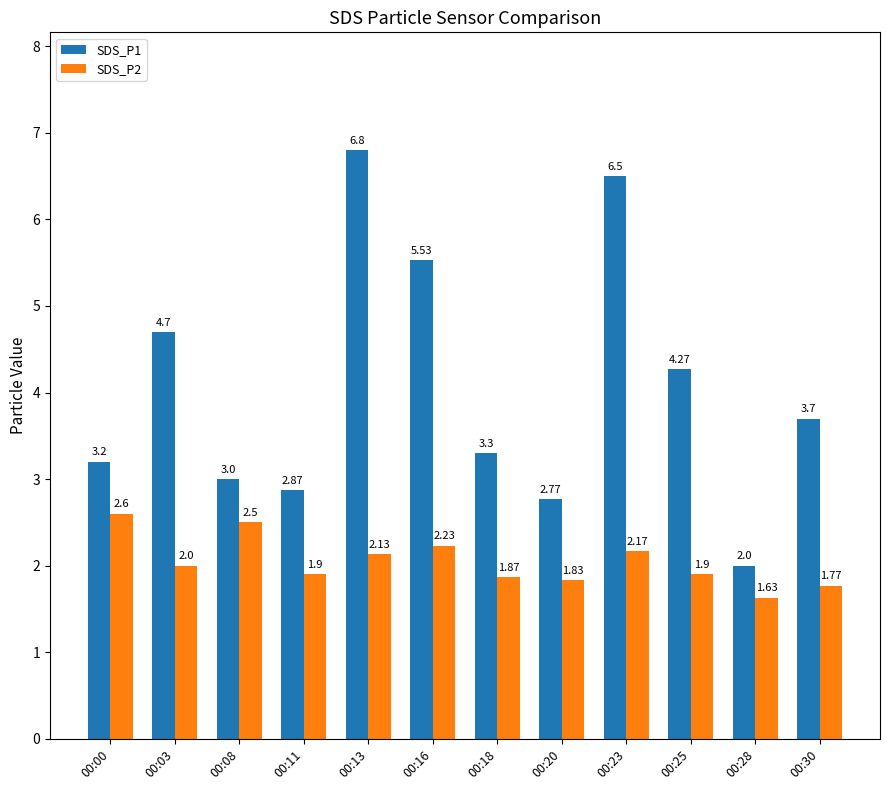

What is the difference between the maximum and minimum values in the SDS_P1 series?

4.8